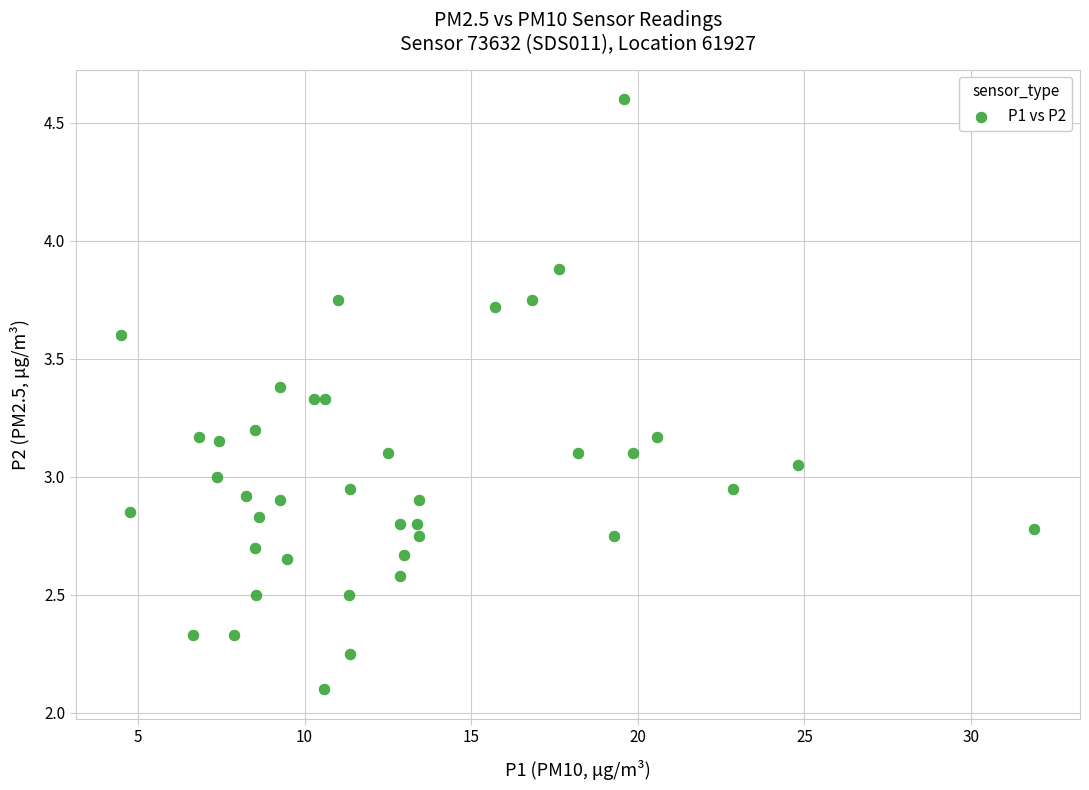

What is the range of Y values (max minus min)?

2.5